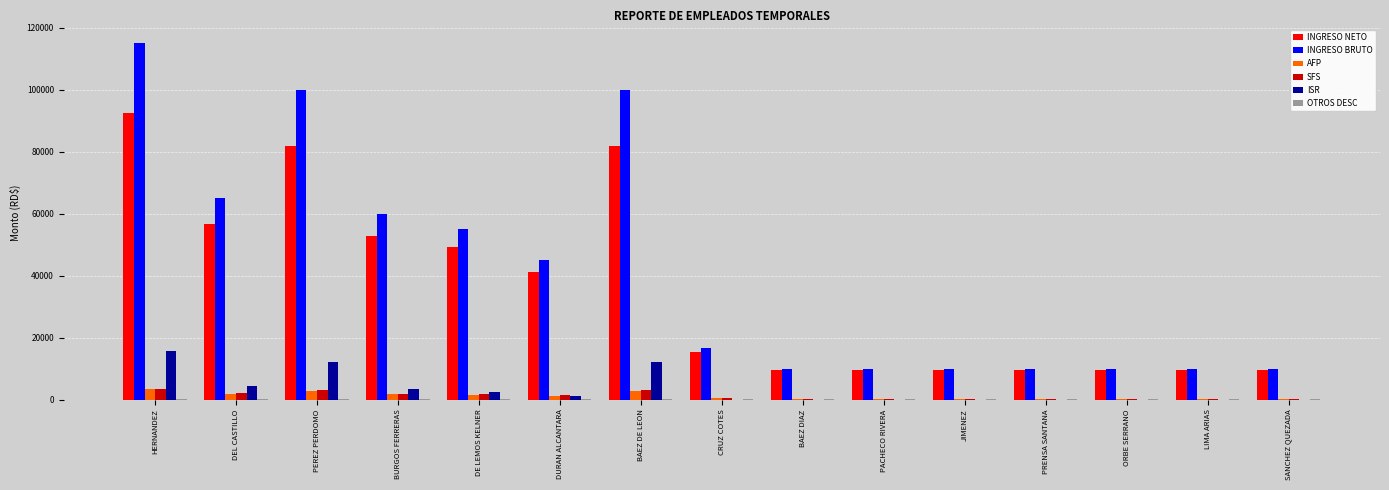

The value of SFS at PEREZ PERDOMO is 3040.0. True or false?

True